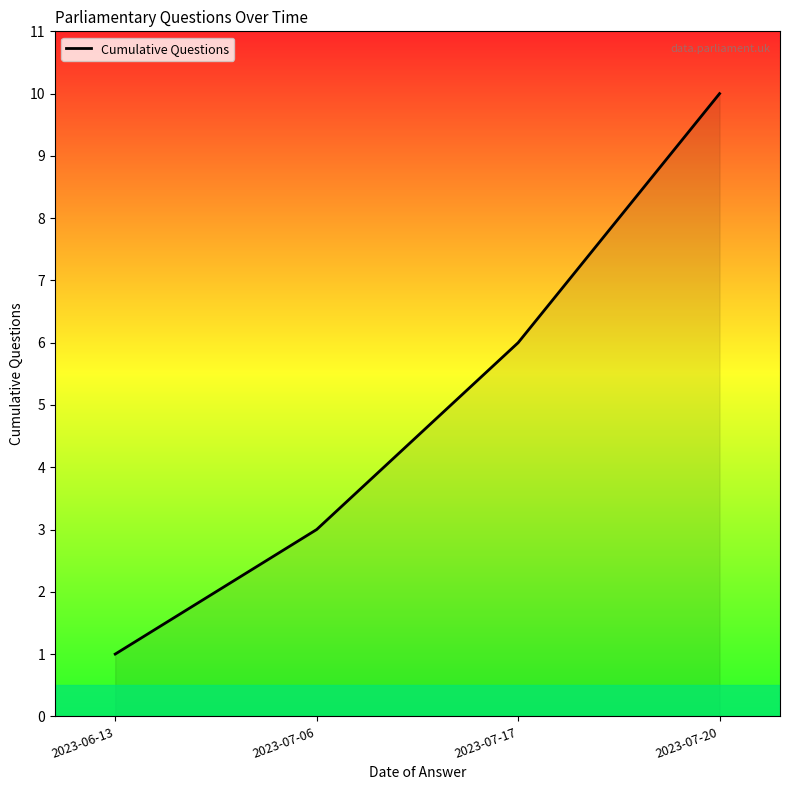

Where is the data nearest to the value 5?

2023-07-17